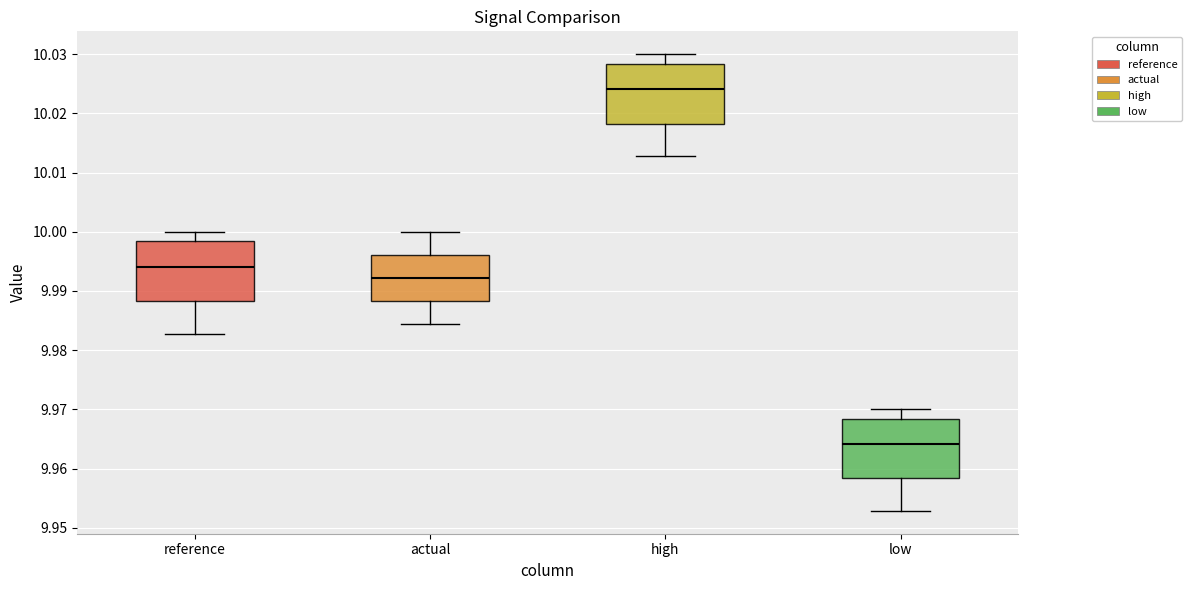

Which box has the lowest median line?

low